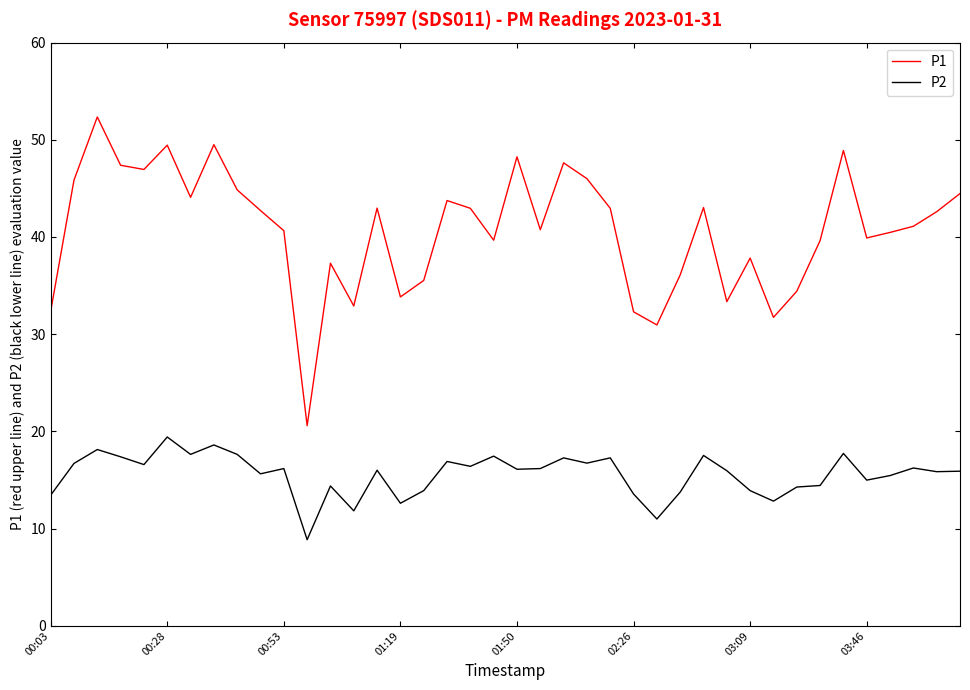

Rank the series by their maximum value, from lowest to highest.

P2, P1